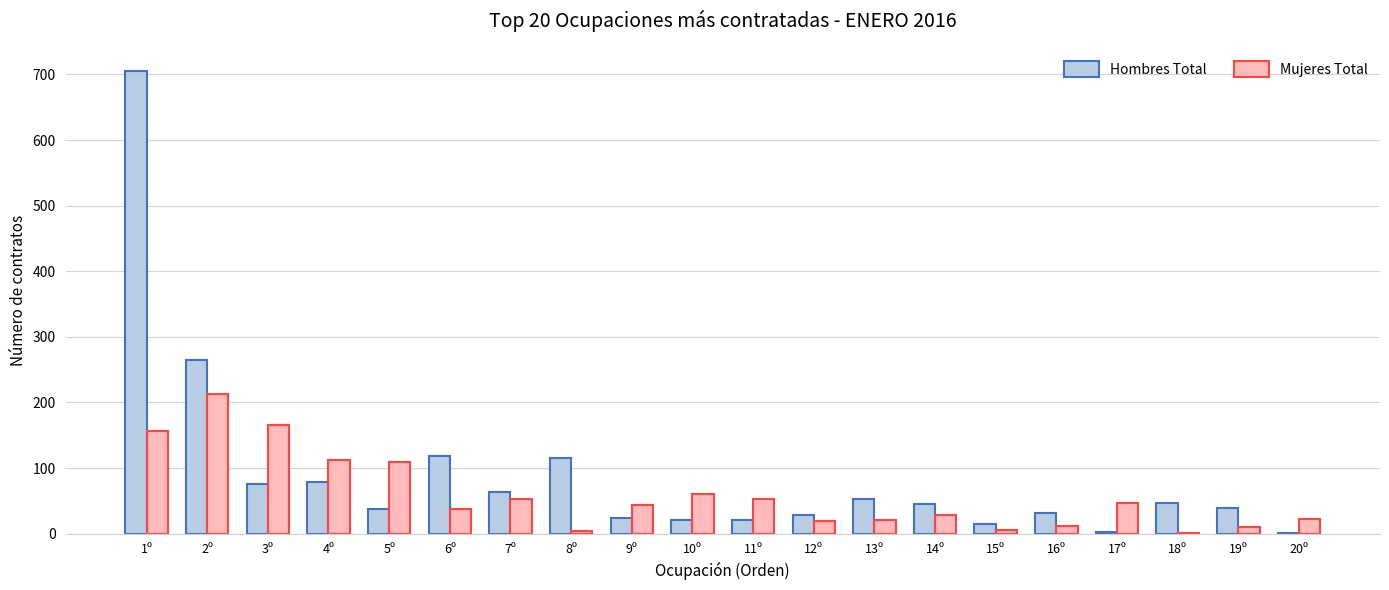

Is it true that Mujeres Total equals 12 at 16º?

True